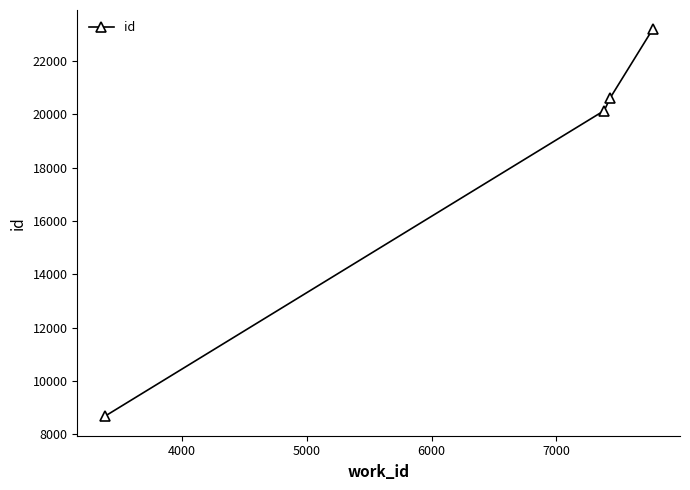

What is the value of the 1st point from the left?

8666